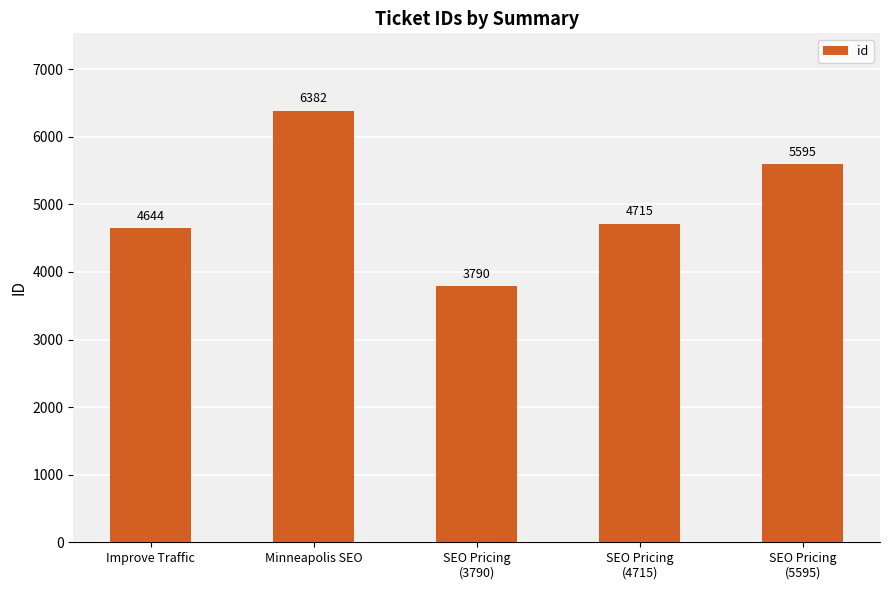

What is the sum of the values at SEO Pricing
(3790) and Improve Traffic?

8434